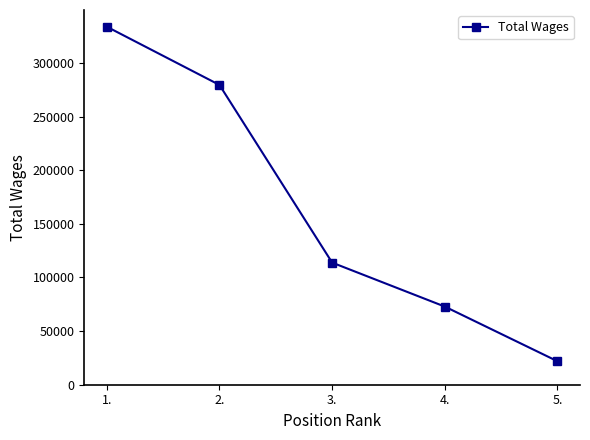

What is the label of the 4th point from the left?

4.